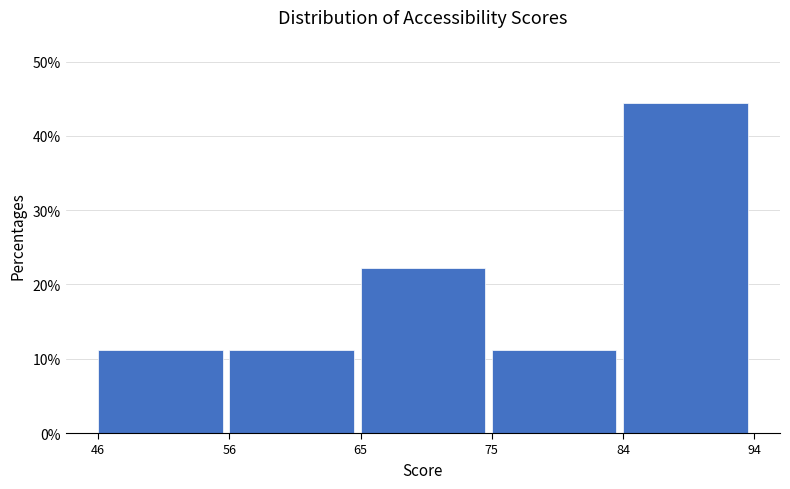

Which range on the x-axis has the tallest bar?

84 to 94